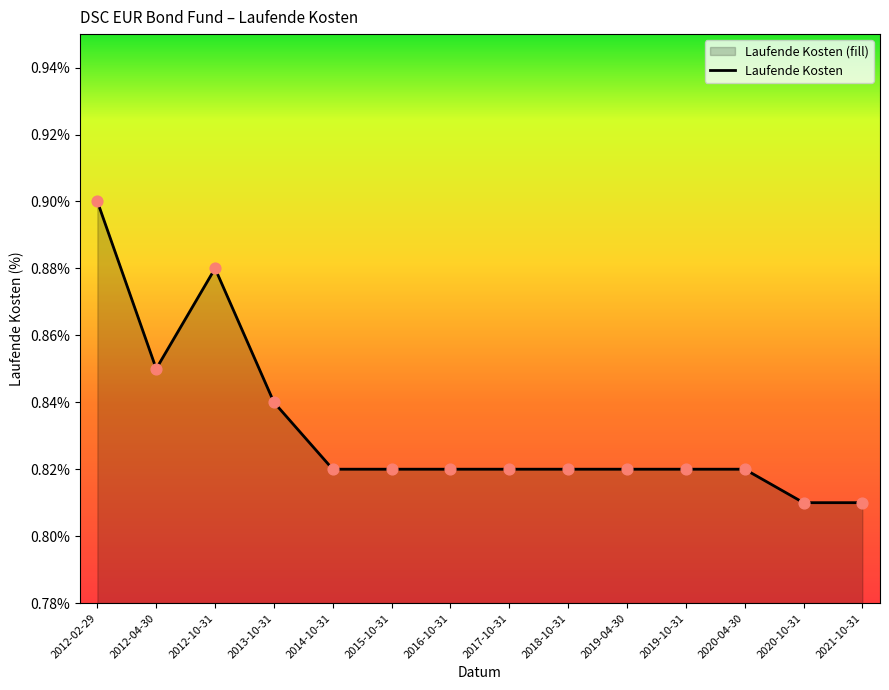

Between 2012-10-31 and 2019-04-30, which is larger?

2012-10-31